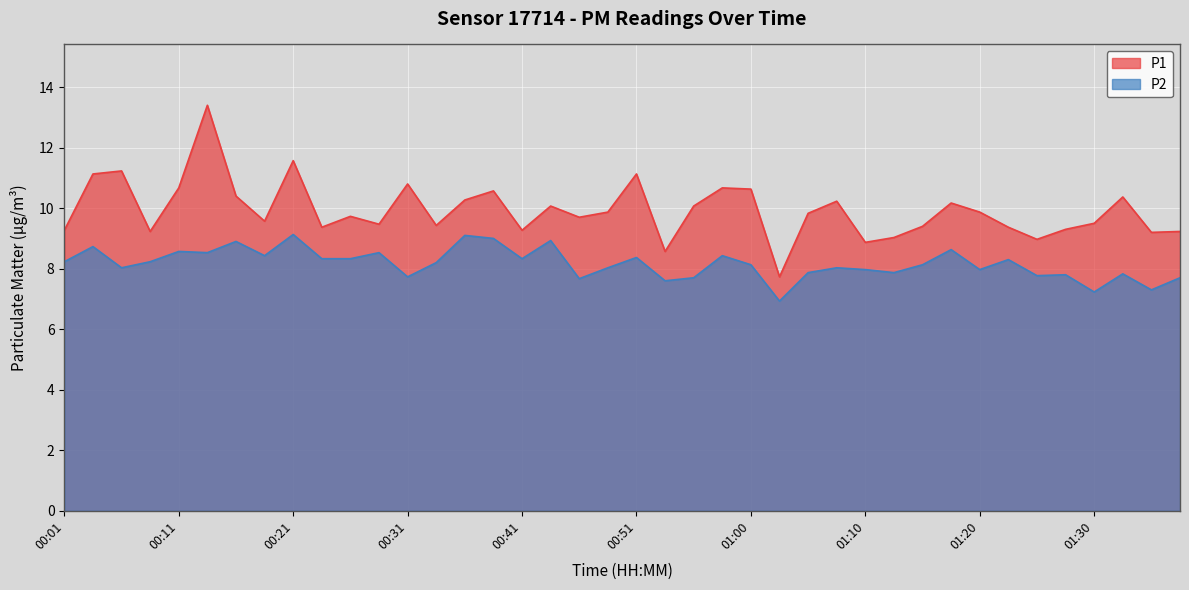

True or false: P2 and P1 cross at least once.

False